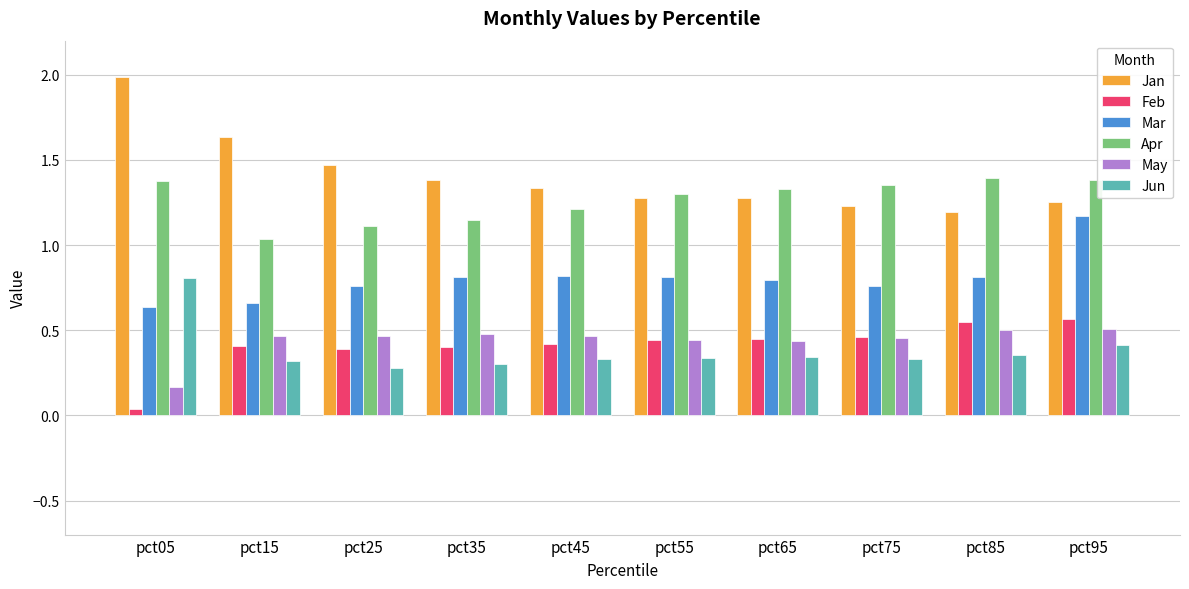

The value of Apr at pct35 is 1.1. True or false?

True